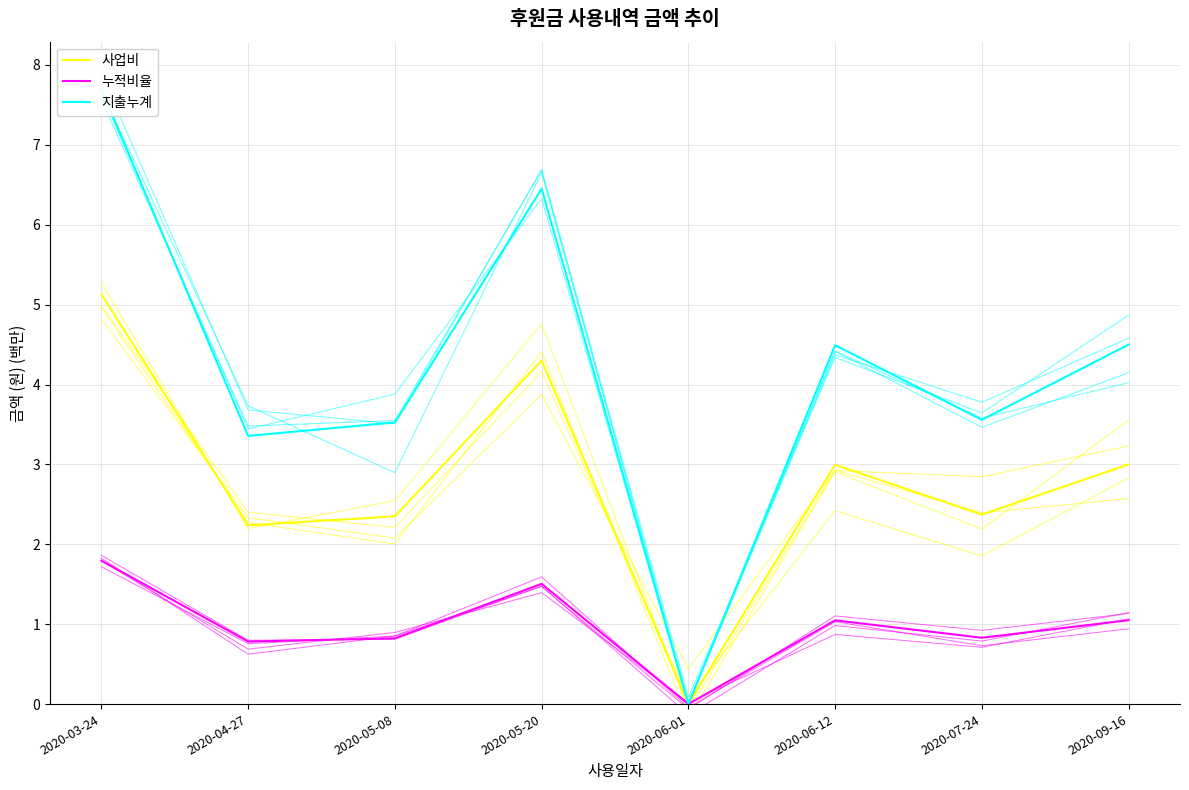

At which category does the chart reach its minimum across all series?

2020-06-01